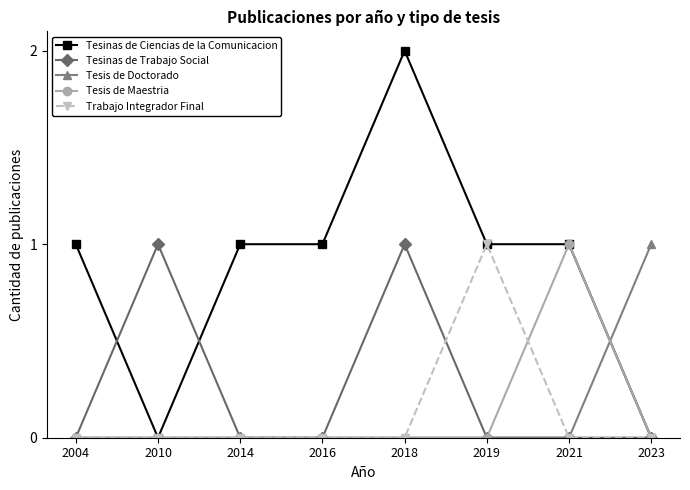

How many data points does each series have?

8